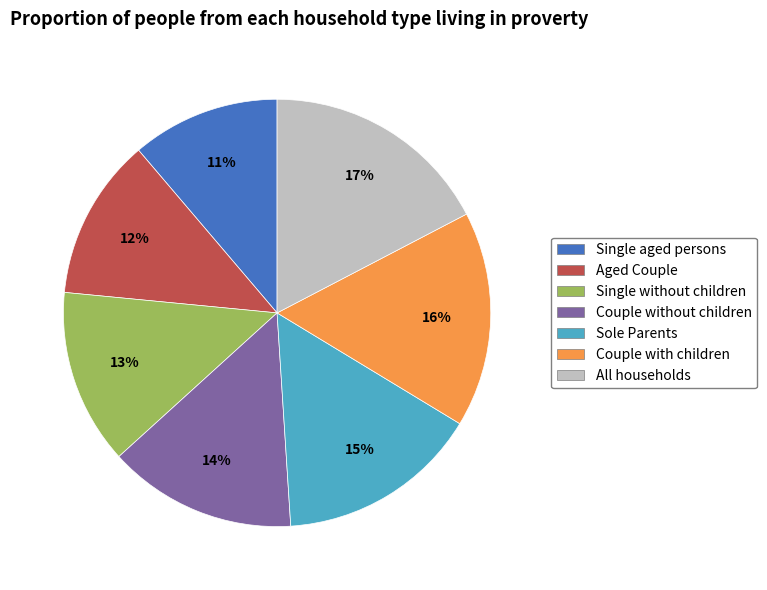

Which category has the biggest portion of the pie?

All households